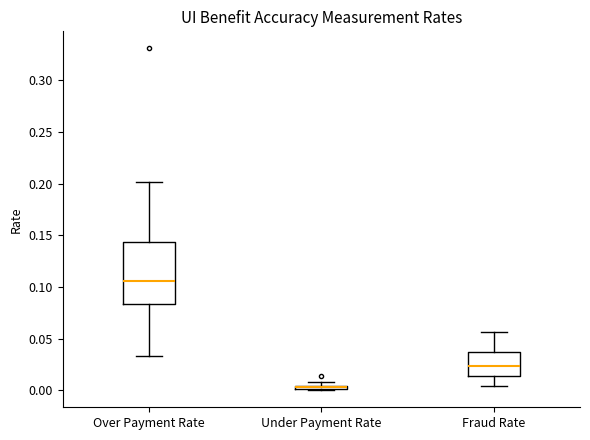

Which box is the tallest, from its lower edge to its upper edge?

Over Payment Rate